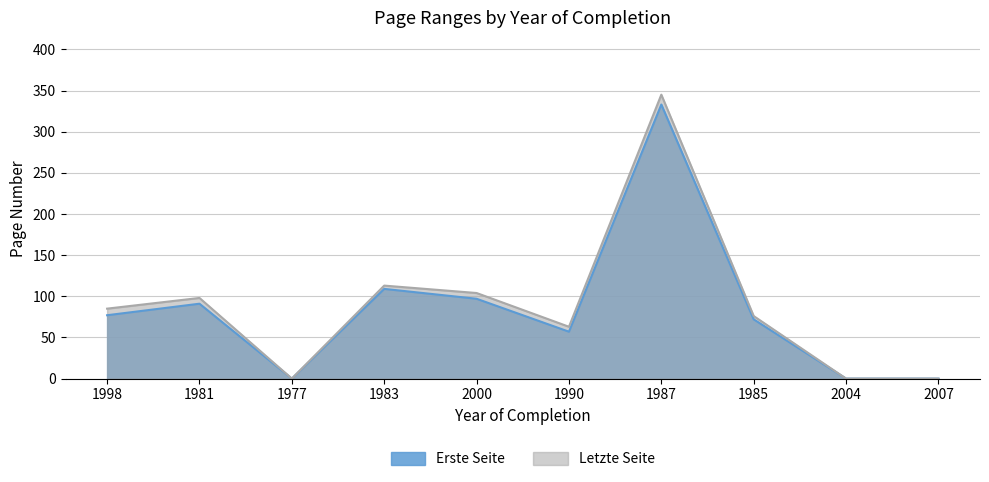

Between 1998 and 1981, which series saw the biggest shift?

Erste Seite